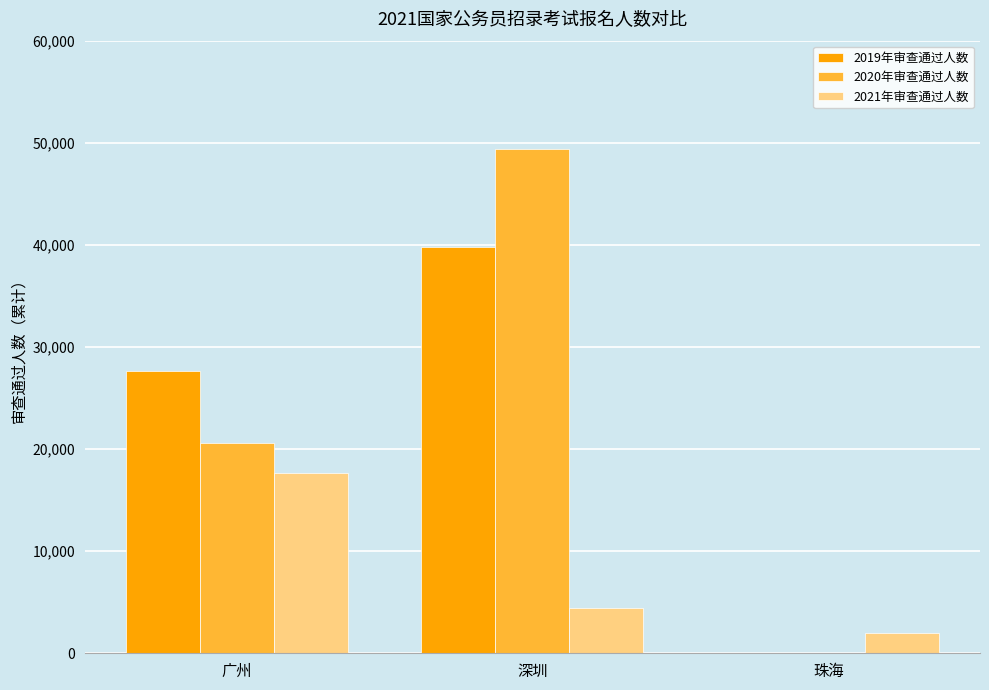

How many data points does each series have?

3